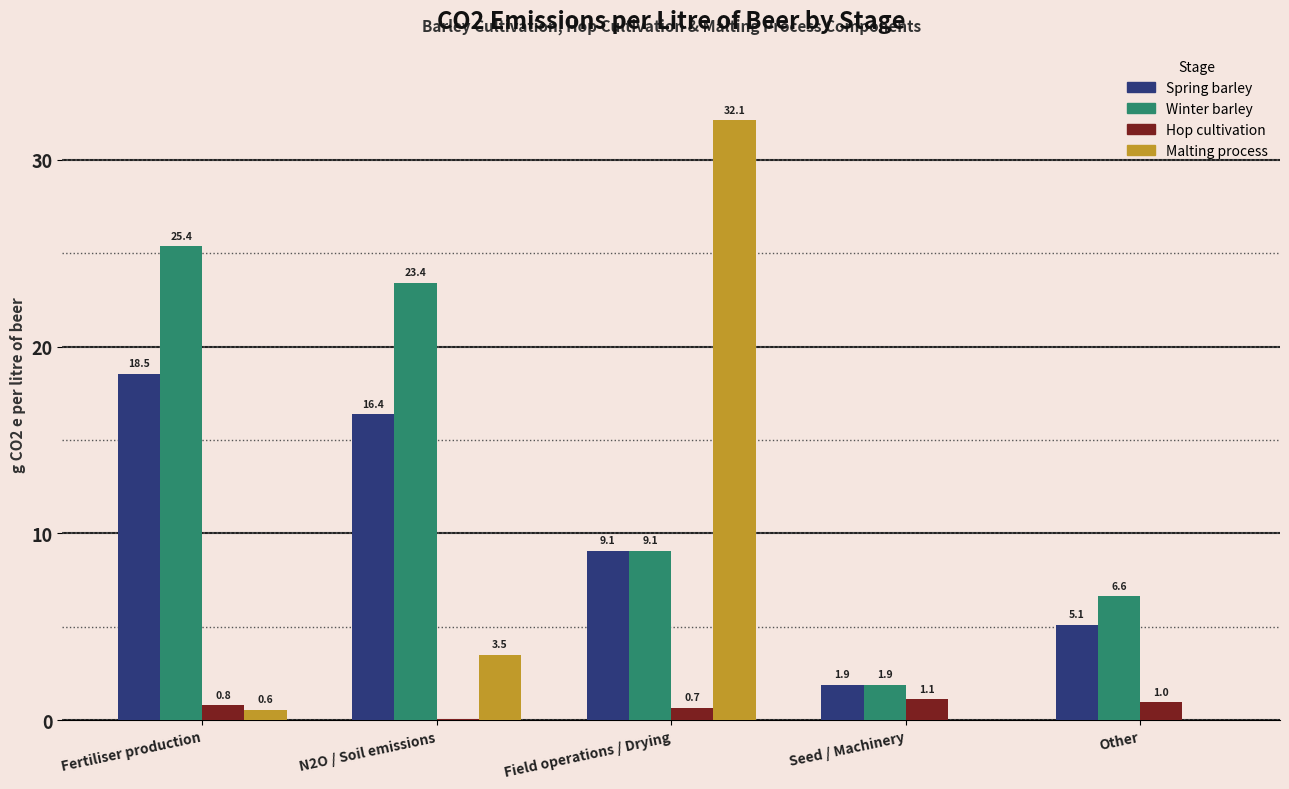

What is the sum of the Spring barley values at Field operations / Drying and Seed / Machinery?

11.0